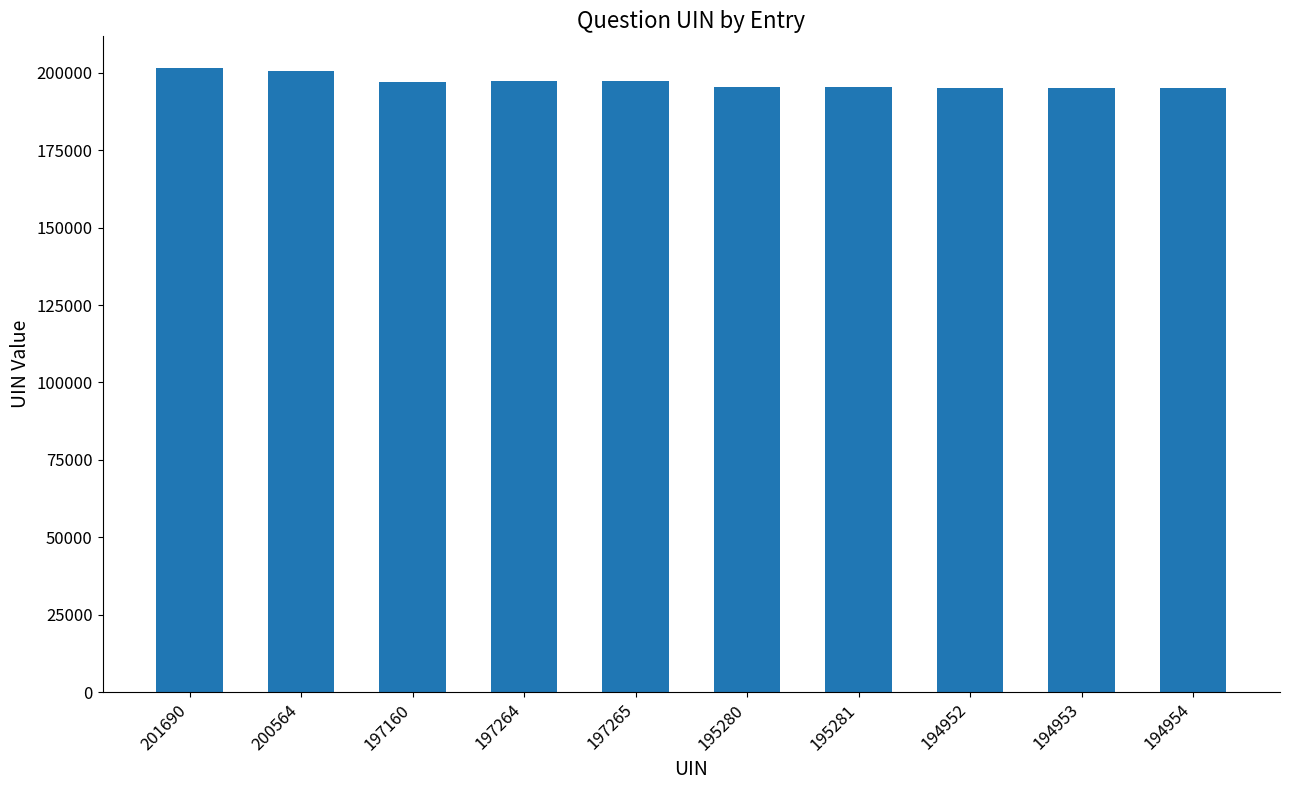

What is the ratio of the value at 194953 to the value at 195281?

1.0